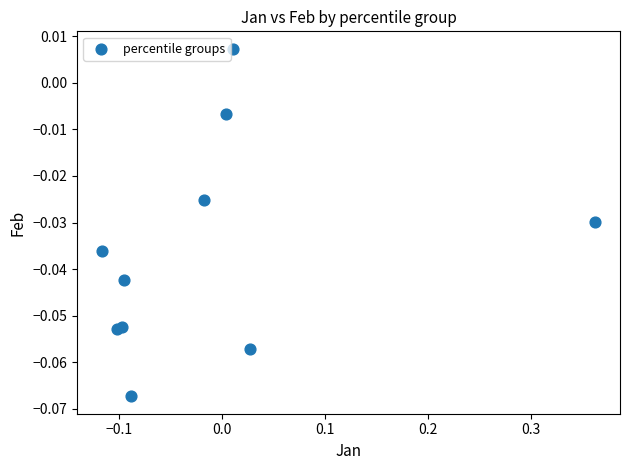

What is the range of X values (max minus min)?

0.5